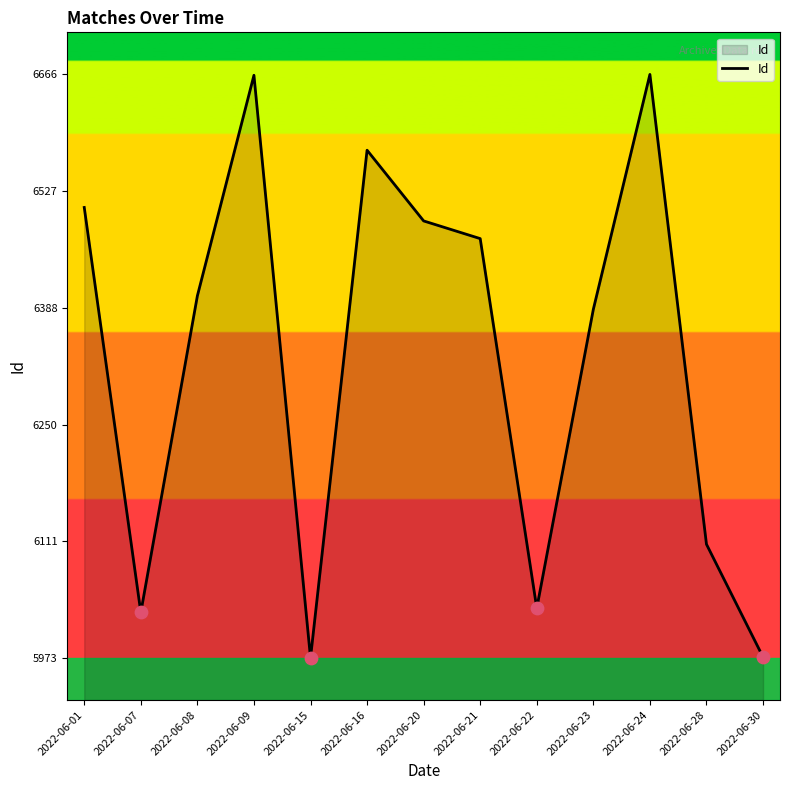

Which has a higher value, 2022-06-07 or 2022-06-09?

2022-06-09